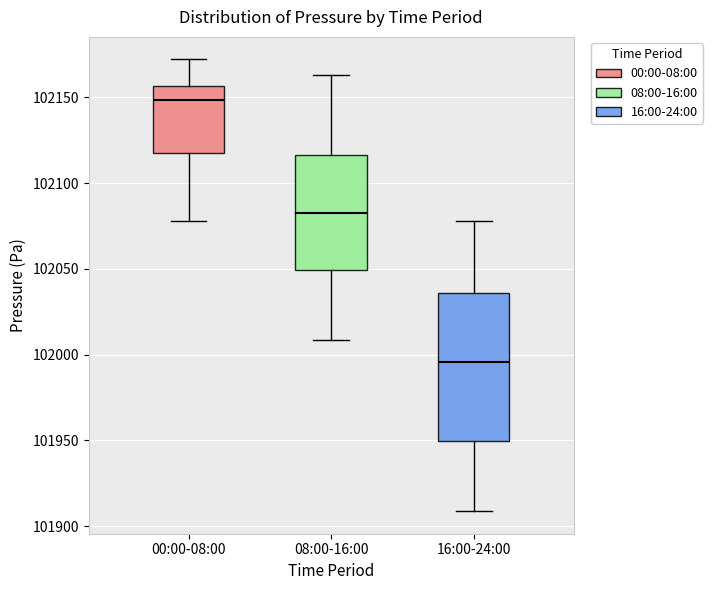

Which box's median line is the lowest?

16:00-24:00